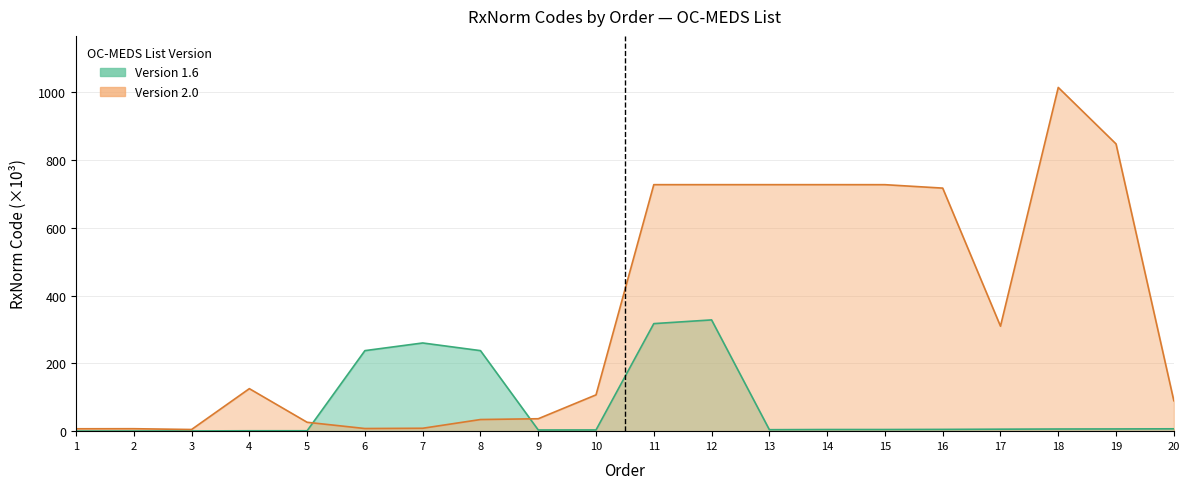

Which category has the lowest value across all series?

1